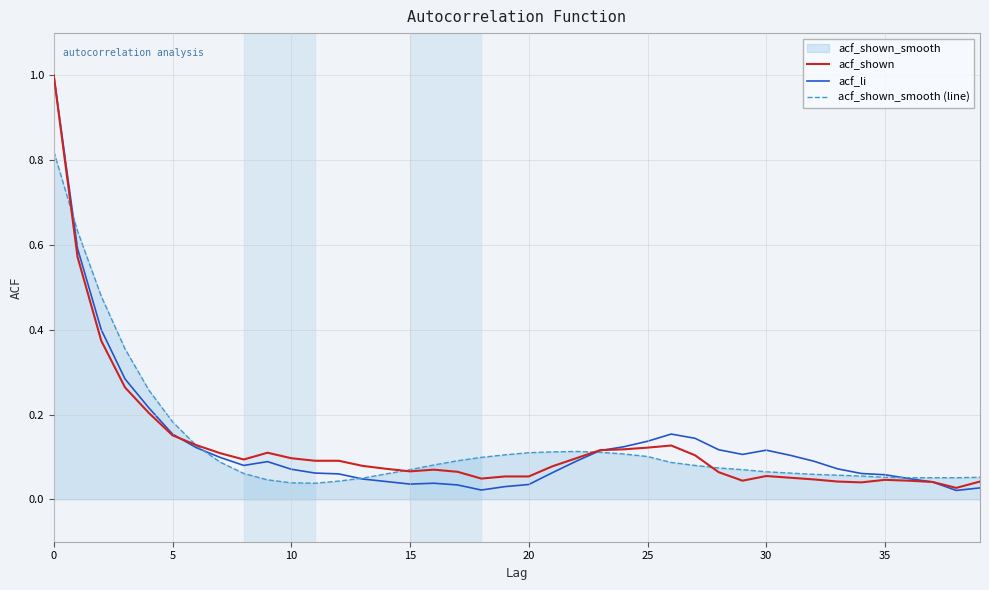

What is the value of the acf_shown point at the 22nd from the left?

0.1